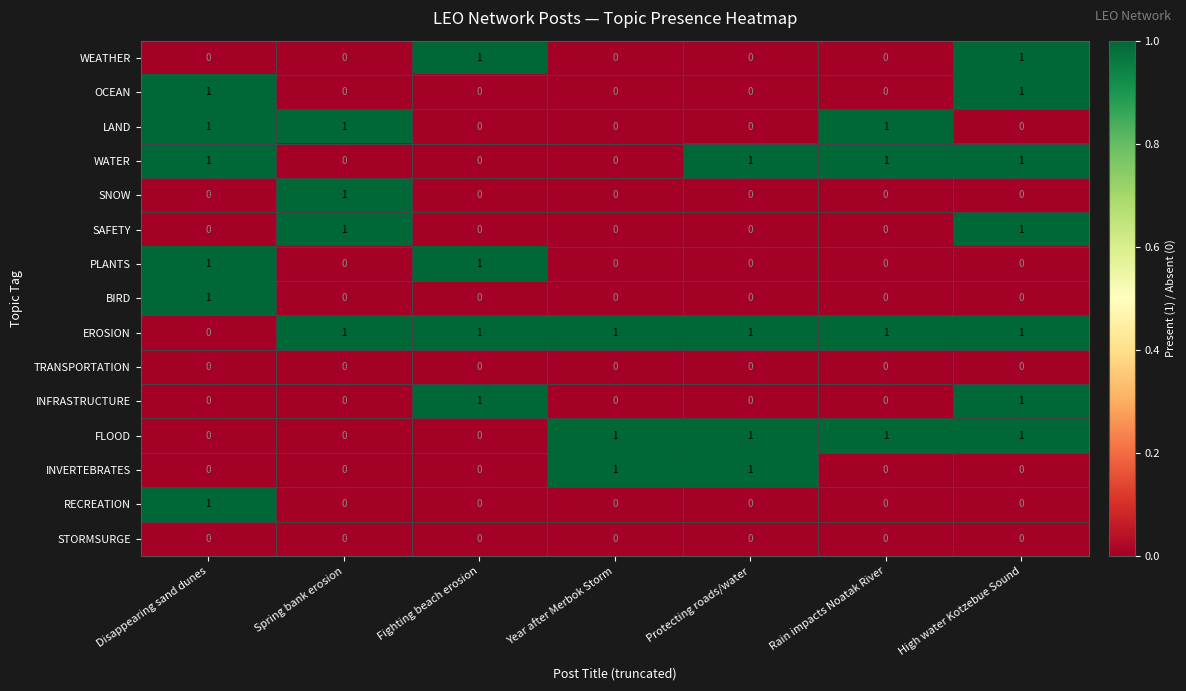

The FLOOD series shows 1 at High water Kotzebue Sound. True or false?

True